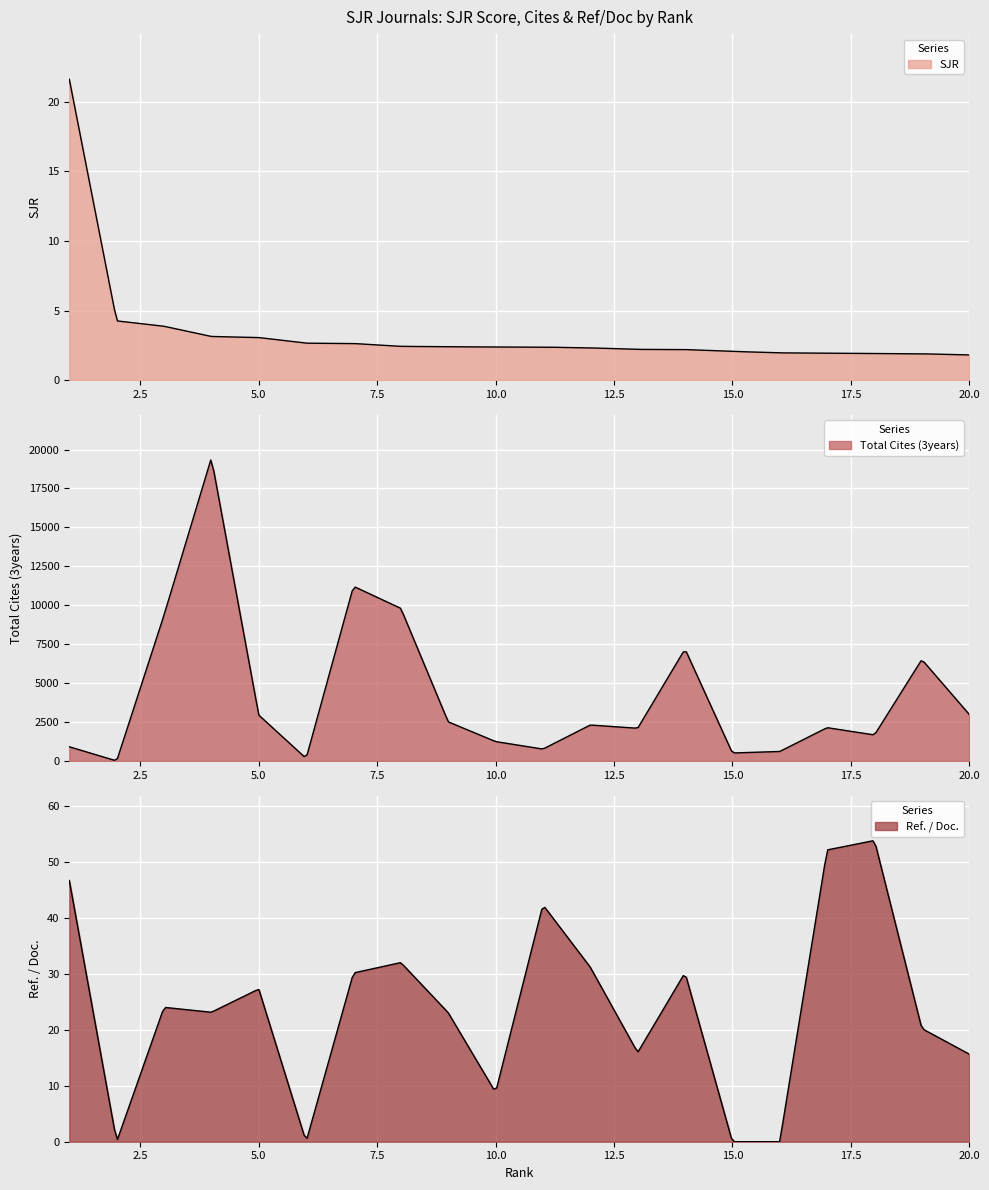

Is the value of Total Cites (3years) at 9 greater than the value of SJR at 14?

Yes